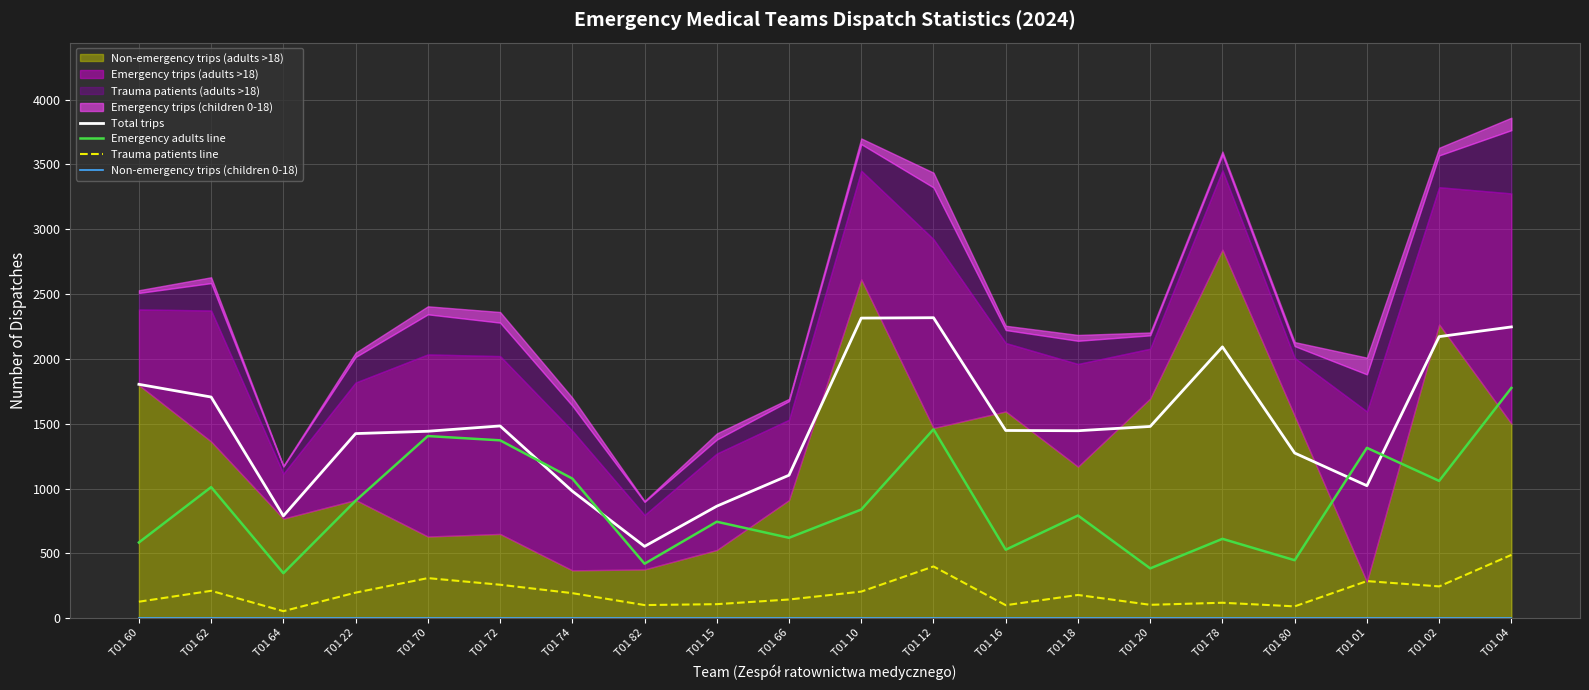

Reading left to right, list all the values displayed in this chart.

Total trips: 1804	1706	789	1424	1442	1483	980	554	864	1103	2315	2318	1448	1446	1479	2093	1274	1022	2172	2247
Emergency adults line: 584	1011	347	906	1405	1372	1077	420	744	620	838	1457	528	792	384	612	447	1314	1059	1776
Trauma patients line: 127	211	54	197	309	258	193	101	108	144	205	399	100	179	103	119	91	286	245	488
Non-emergency trips (children 0-18): 5	5	5	5	5	5	5	5	5	5	5	5	5	5	5	5	5	5	5	5